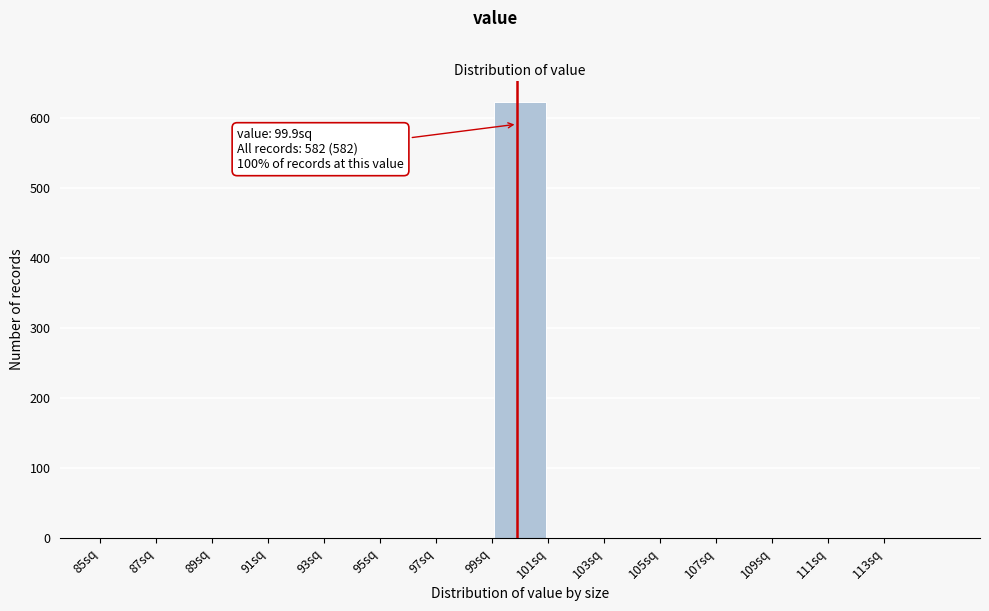

Over which range of the x-axis is the bar tallest?

99 to 101